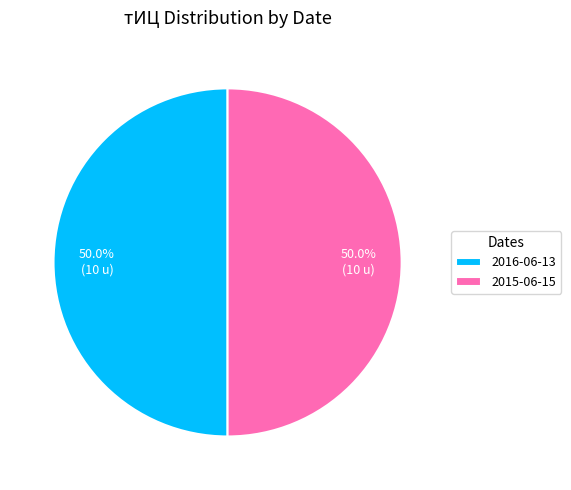

How many slices are in this pie chart?

2